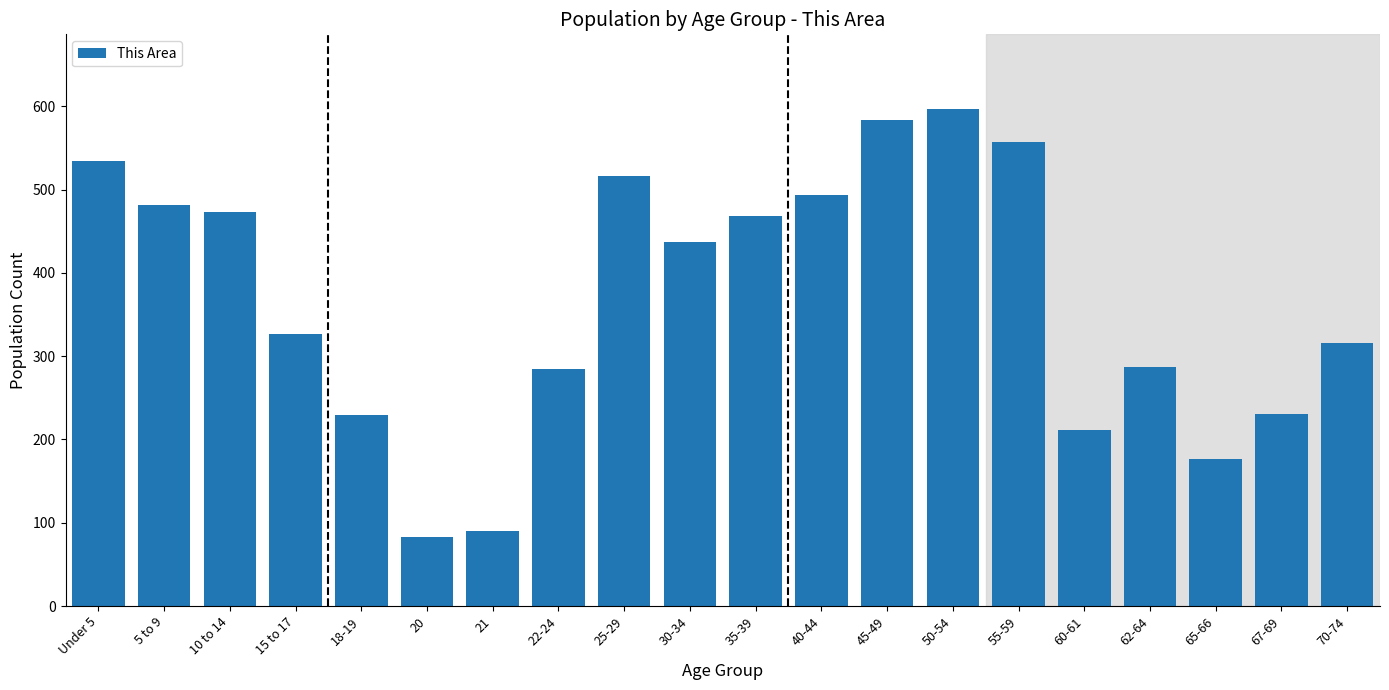

What is the minimum value shown in the chart?

83